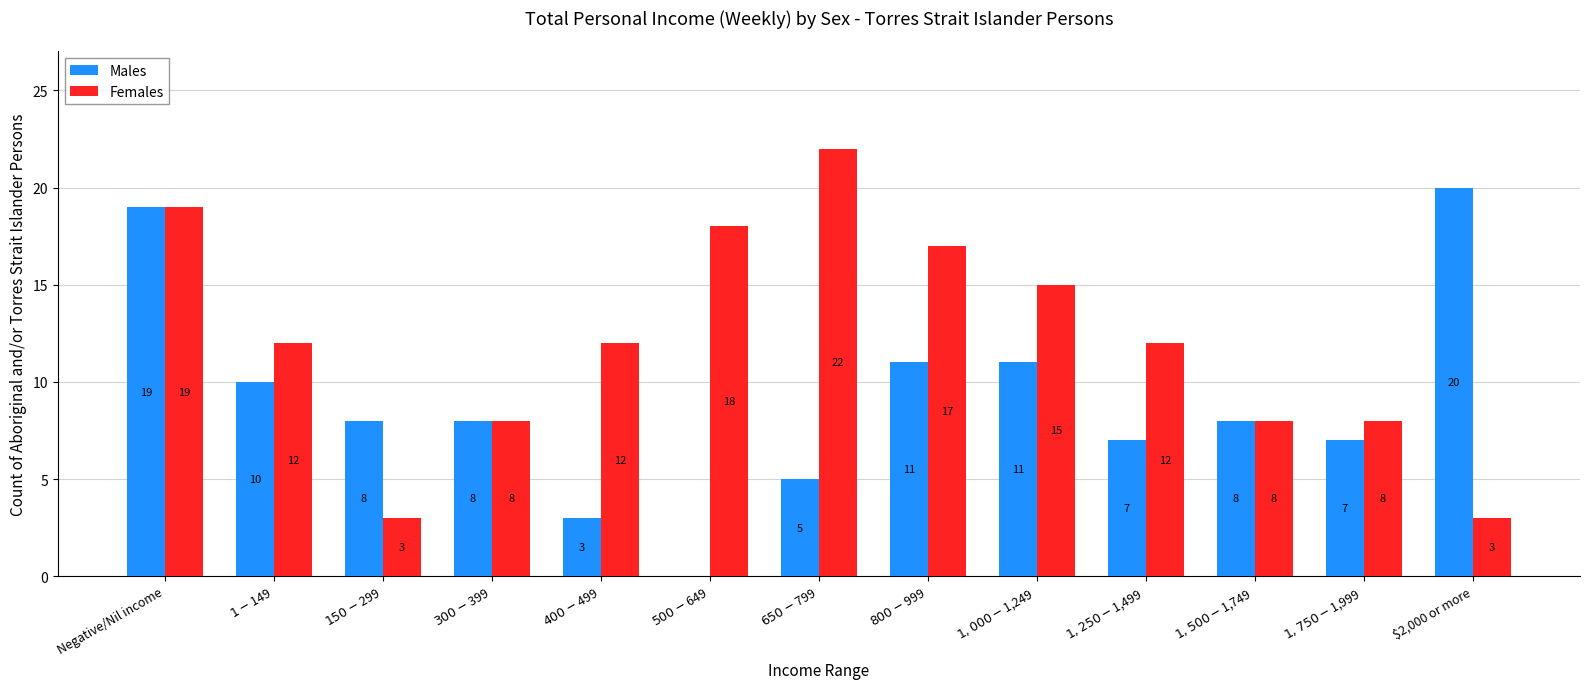

Reading left to right, list all the values displayed in this chart.

Males: Negative/Nil income=19	$1-$149=10	$150-$299=8	$300-$399=8	$400-$499=3	$500-$649=0	$650-$799=5	$800-$999=11	$1,000-$1,249=11	$1,250-$1,499=7	$1,500-$1,749=8	$1,750-$1,999=7	$2,000 or more=20
Females: Negative/Nil income=19	$1-$149=12	$150-$299=3	$300-$399=8	$400-$499=12	$500-$649=18	$650-$799=22	$800-$999=17	$1,000-$1,249=15	$1,250-$1,499=12	$1,500-$1,749=8	$1,750-$1,999=8	$2,000 or more=3